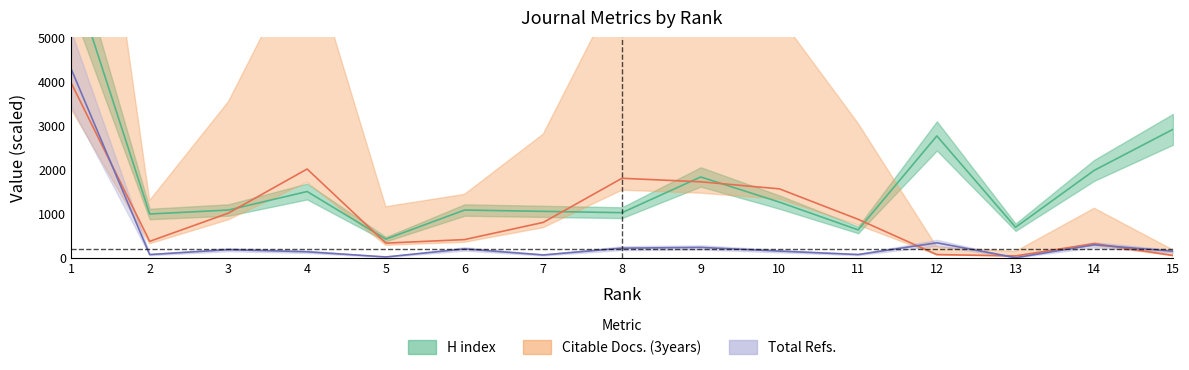

Reading left to right, list all the values displayed in this chart.

H index: 6480.0	990.0	1080.0	1500.0	420.0	1080.0	1050.0	1020.0	1830.0	1260.0	630.0	2760.0	690.0	1980.0	2910.0
Citable Docs. (3years): 3970.0	370.0	1010.0	2010.0	330.0	410.0	800.0	1800.0	1720.0	1560.0	870.0	70.0	40.0	320.0	50.0
Total Refs.: 4288.2	70.0	181.5	133.8	16.3	198.0	61.8	215.6	232.8	148.9	70.8	337.1	0.0	291.3	146.1